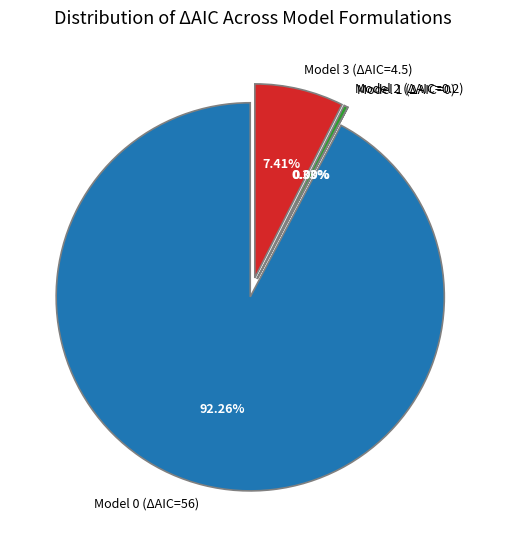

Which slice is the largest?

Model 0 (ΔAIC=56)